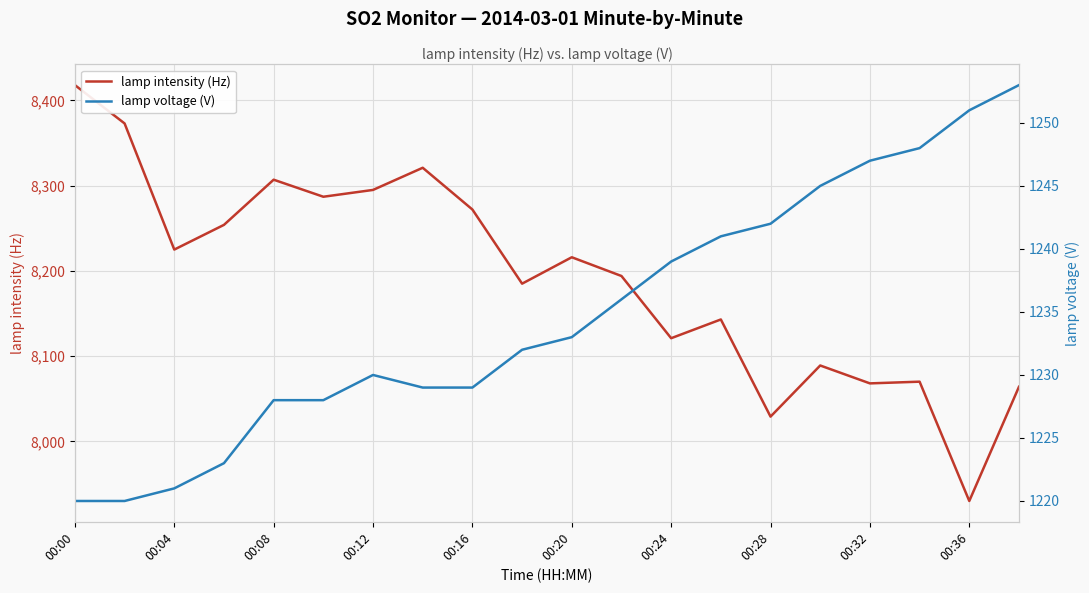

True or false: lamp intensity (Hz) and lamp voltage (V) intersect in this chart.

False